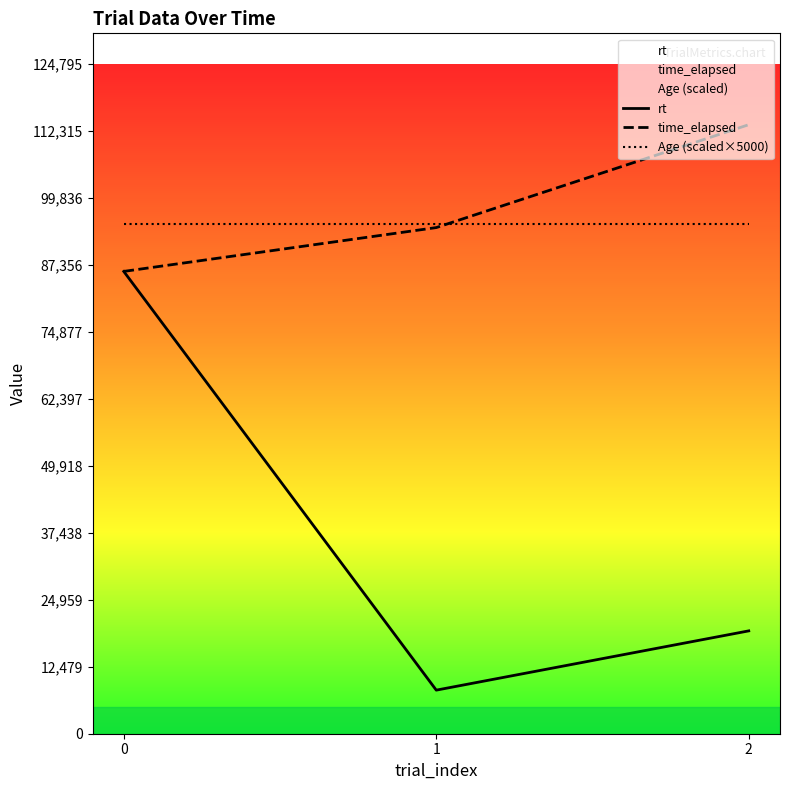

Reading left to right, extract all data points from this chart.

rt: 86115.2	8118.6	19157.9
time_elapsed: 86120.0	94283.0	113450.0
Age (scaled×5000): 95000.0	95000.0	95000.0